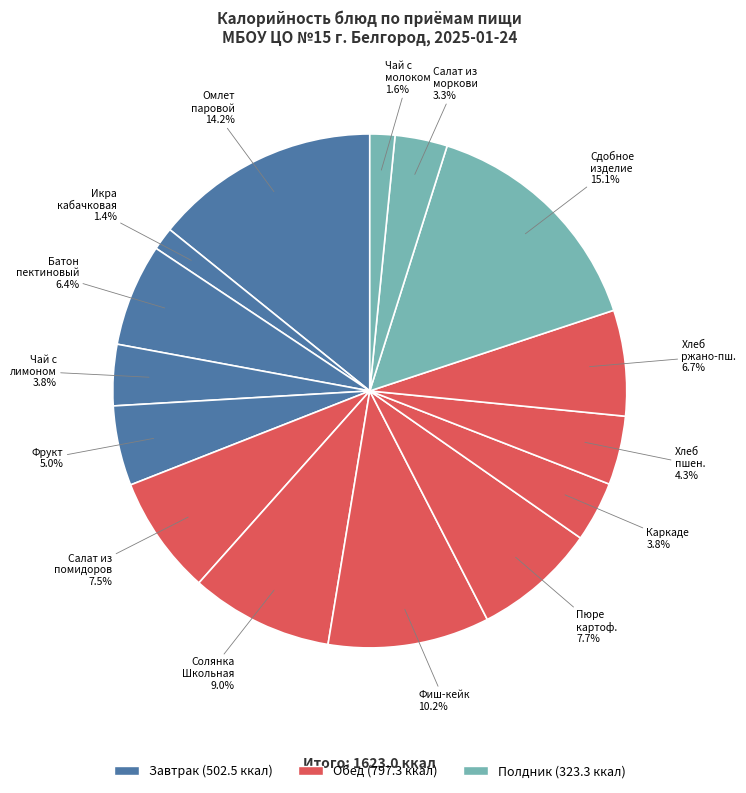

Does Омлет паровой account for over 50% of the chart?

No